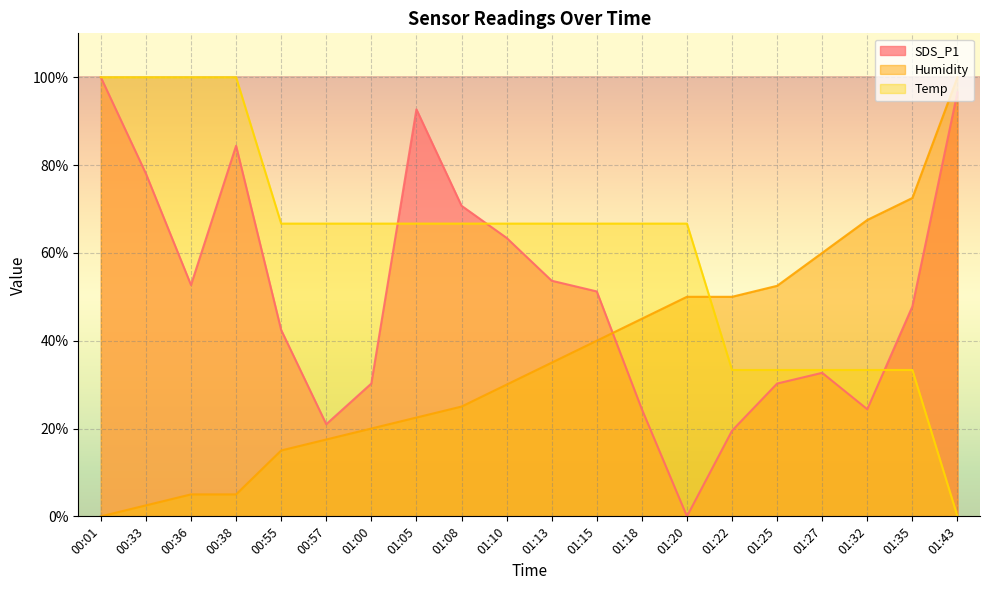

Which category has the highest value across all series?

00:01